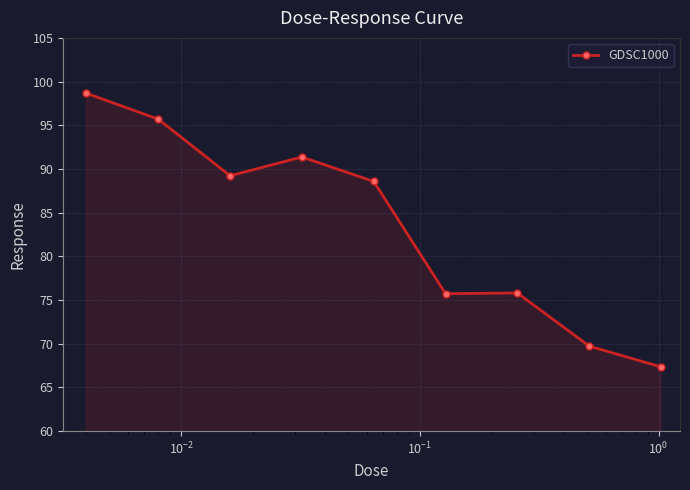

What is the sum of all values?

752.1